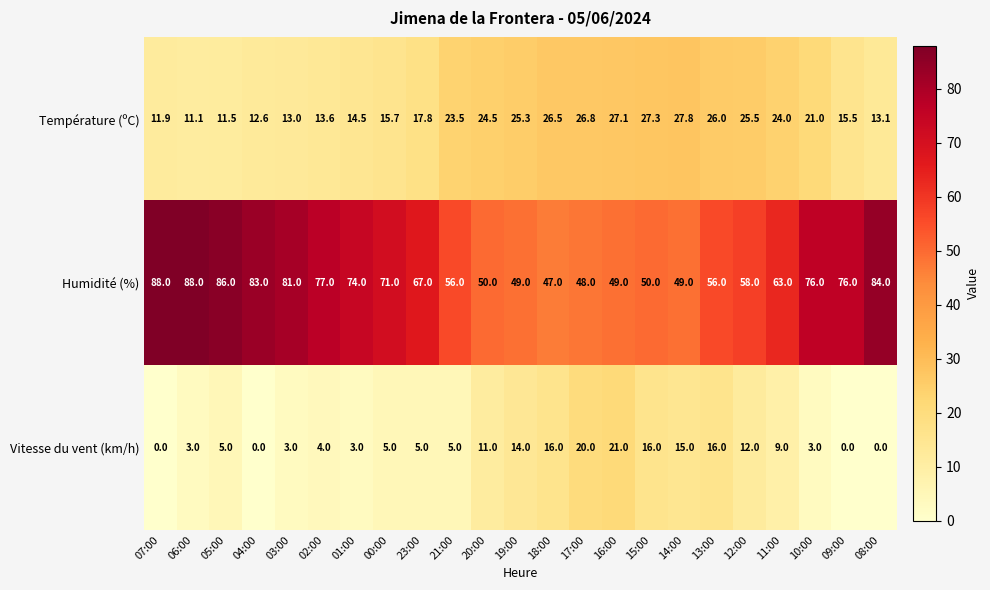

List the series in order of their overall mean, lowest first.

Vitesse du vent (km/h), Température (ºC), Humidité (%)